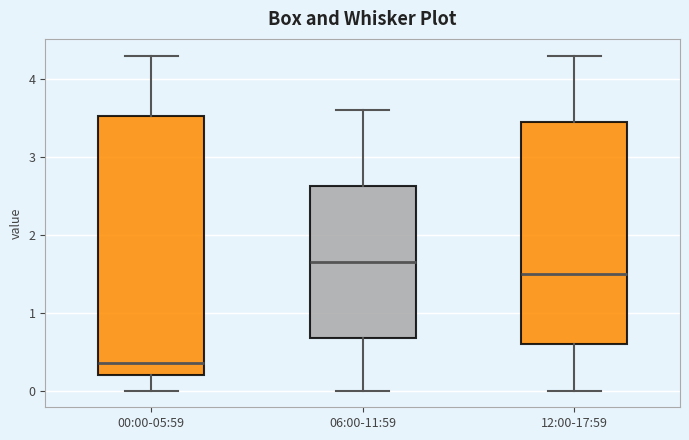

Where does the upper whisker of the box for 12:00-17:59 end on the y-axis? The values are not printed on the chart, so give them approximately, as read against the axis.

4.3